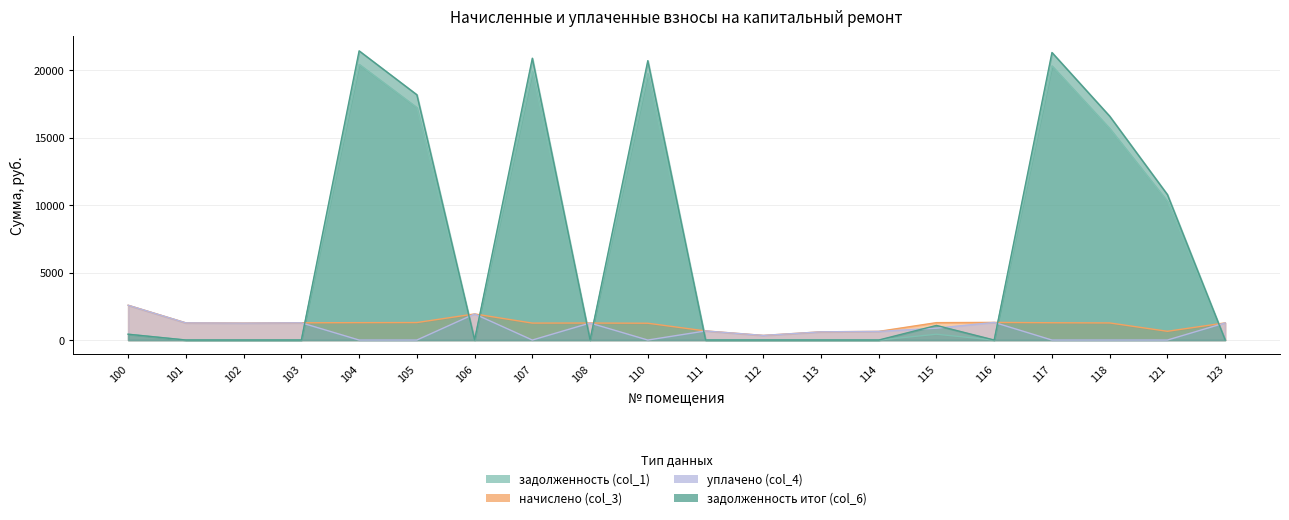

What is the sum of all задолженность итог (col_6) values?

131436.2